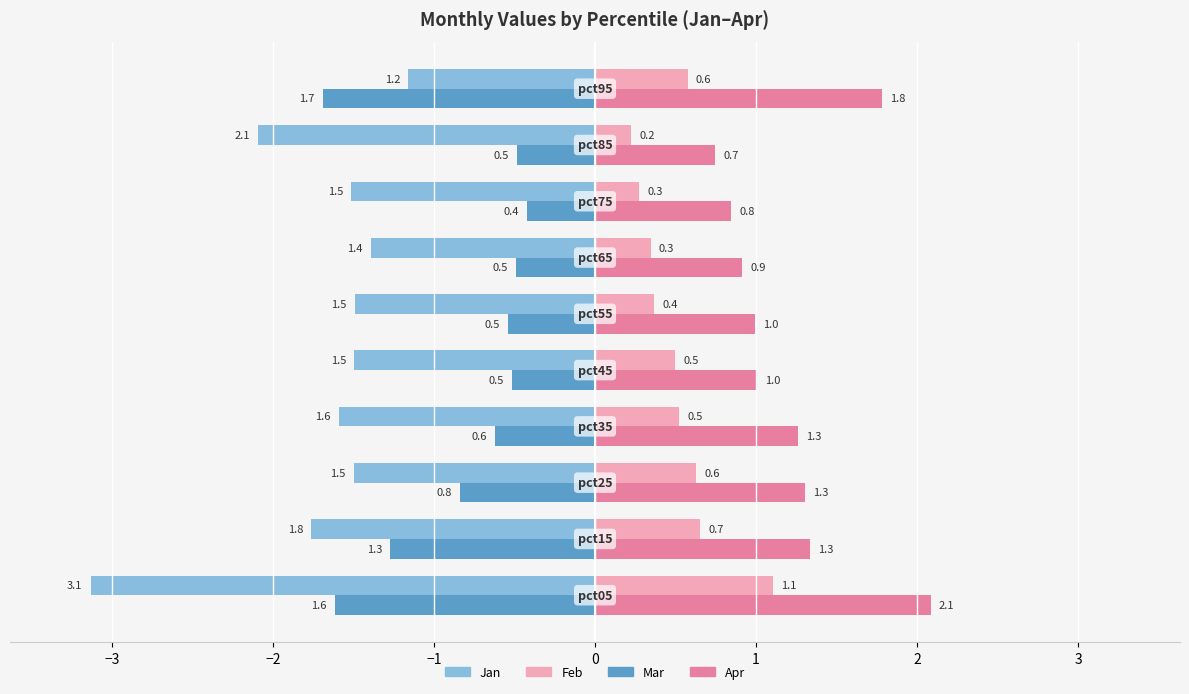

Count the Feb values in the range 0 to 1.

9